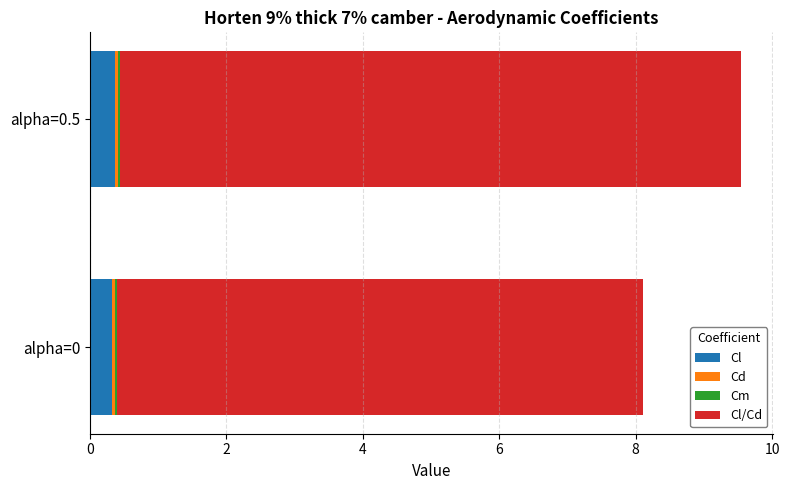

At which category is the sum across all series the highest?

alpha=0.5